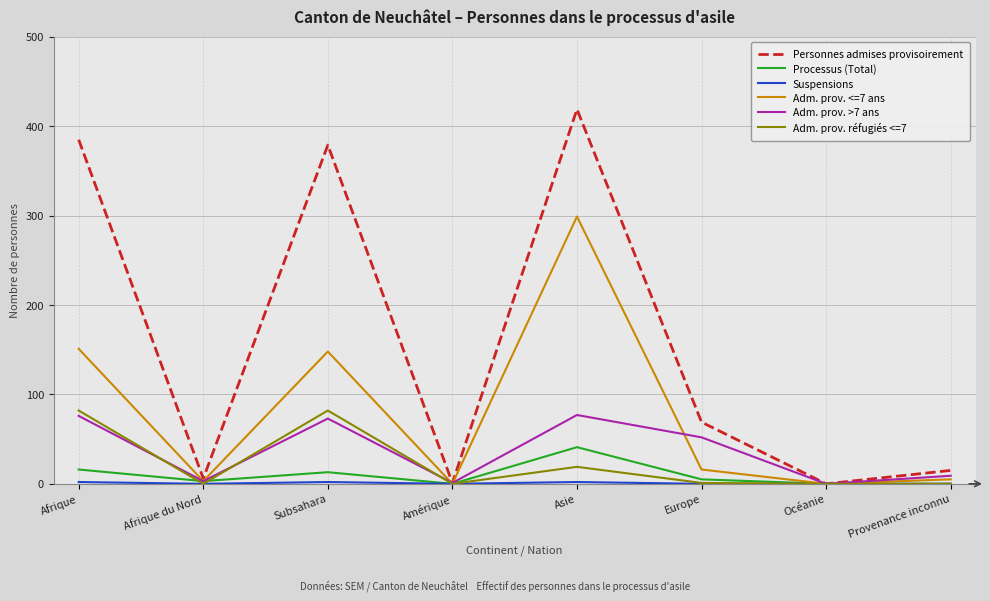

In Personnes admises provisoirement, how many points are higher than both neighbors (excluding endpoints)?

2